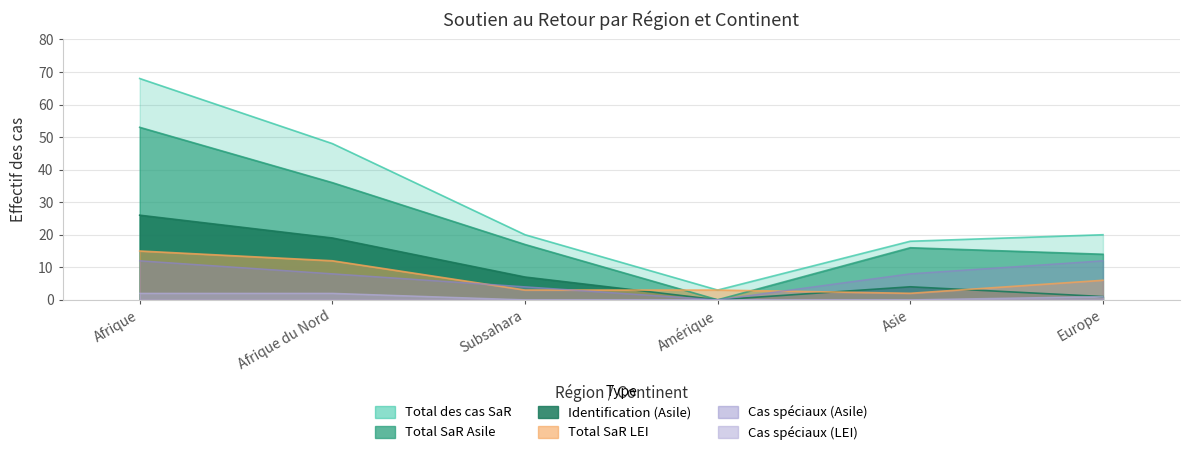

Which series has the largest total across all categories?

Total des cas SaR